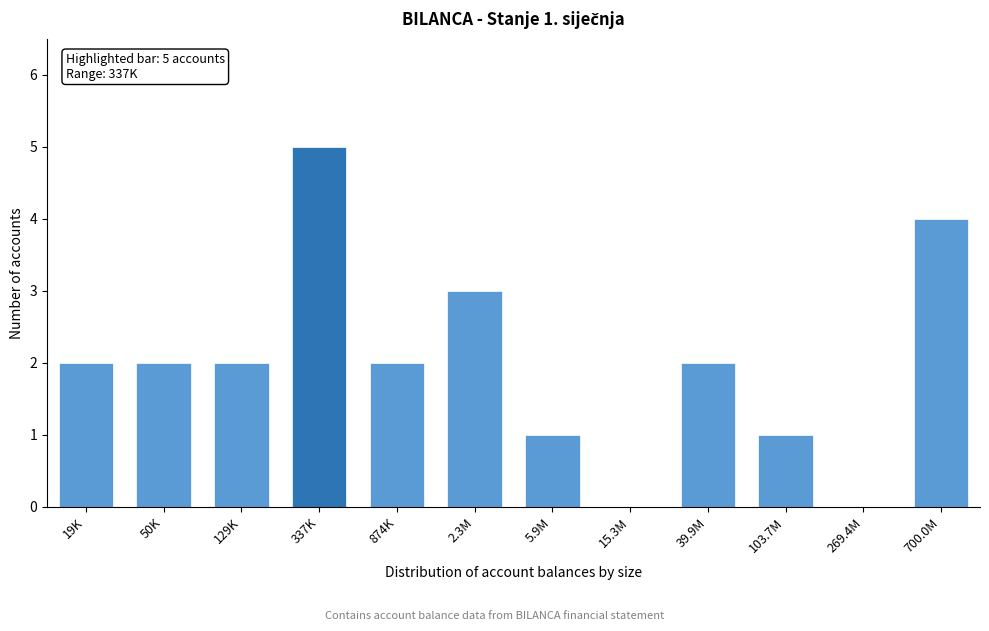

Reading left to right, extract all data points from this chart.

19K=2	50K=2	129K=2	337K=5	874K=2	2.3M=3	5.9M=1	15.3M=0	39.9M=2	103.7M=1	269.4M=0	700.0M=4